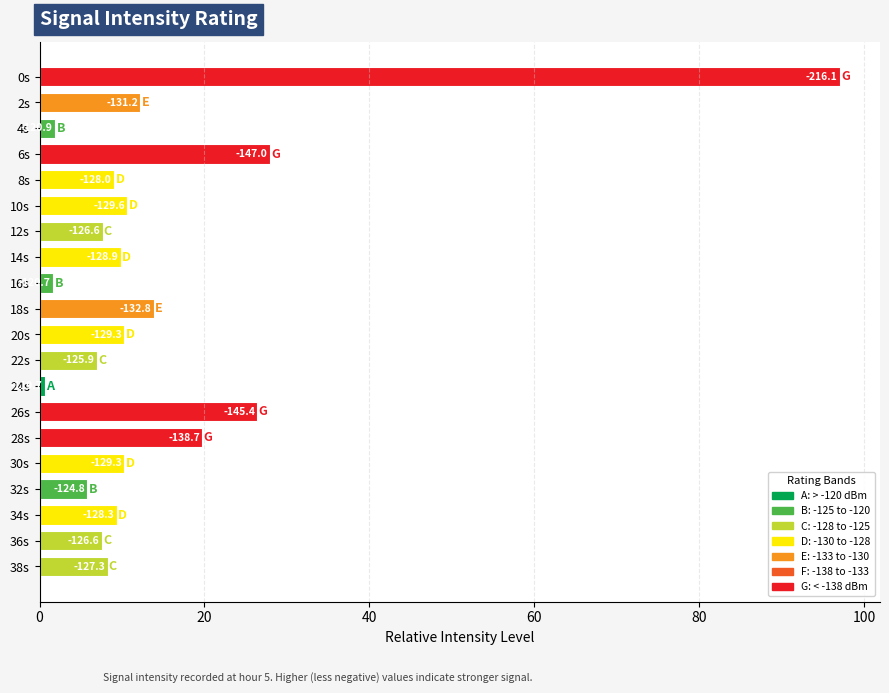

Are the bars horizontal?

Yes